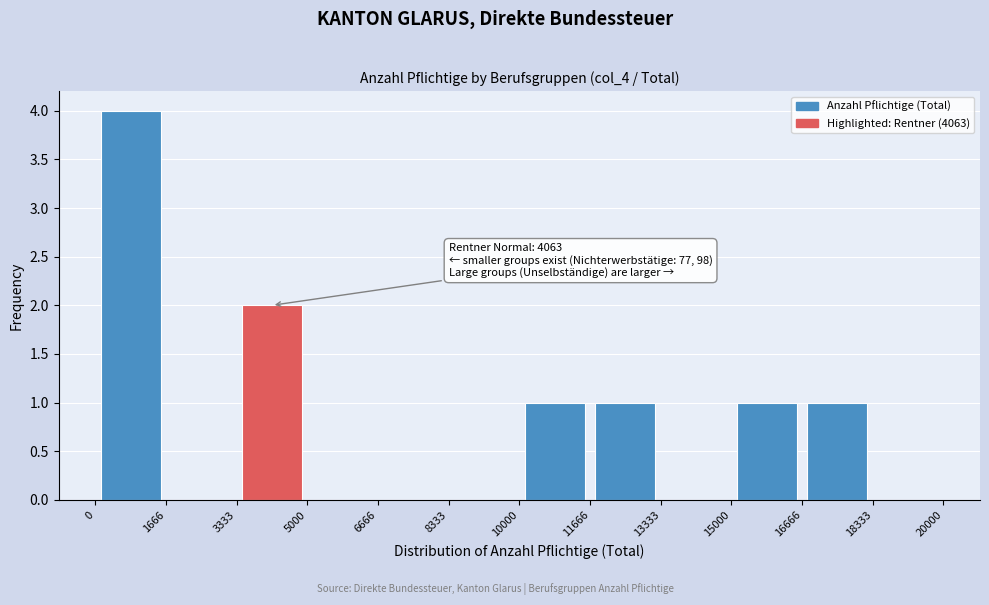

Which range on the x-axis has the tallest bar?

0 to 1666